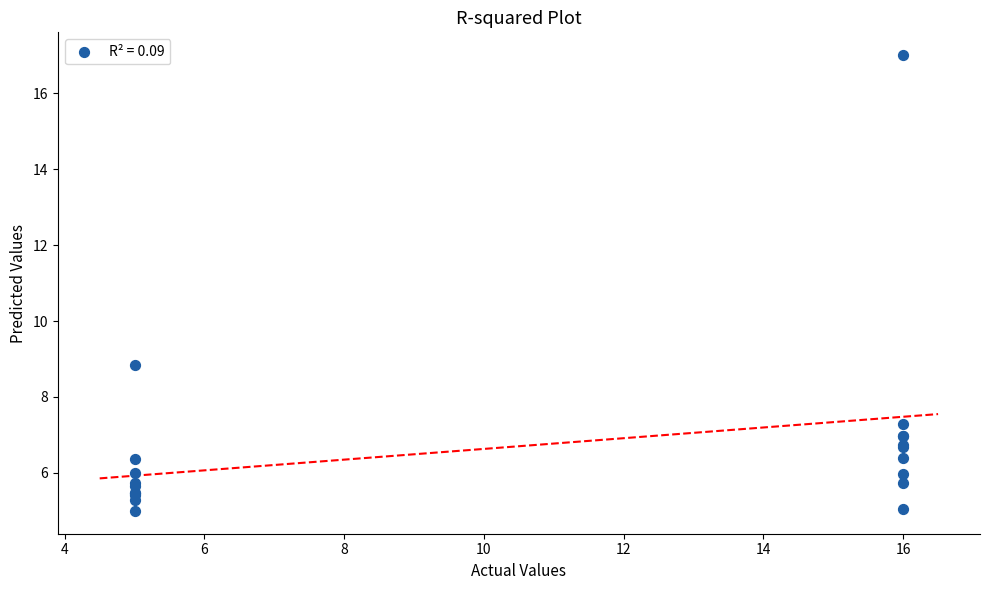

What Y value in the scatter plot is closest to 10?

8.8